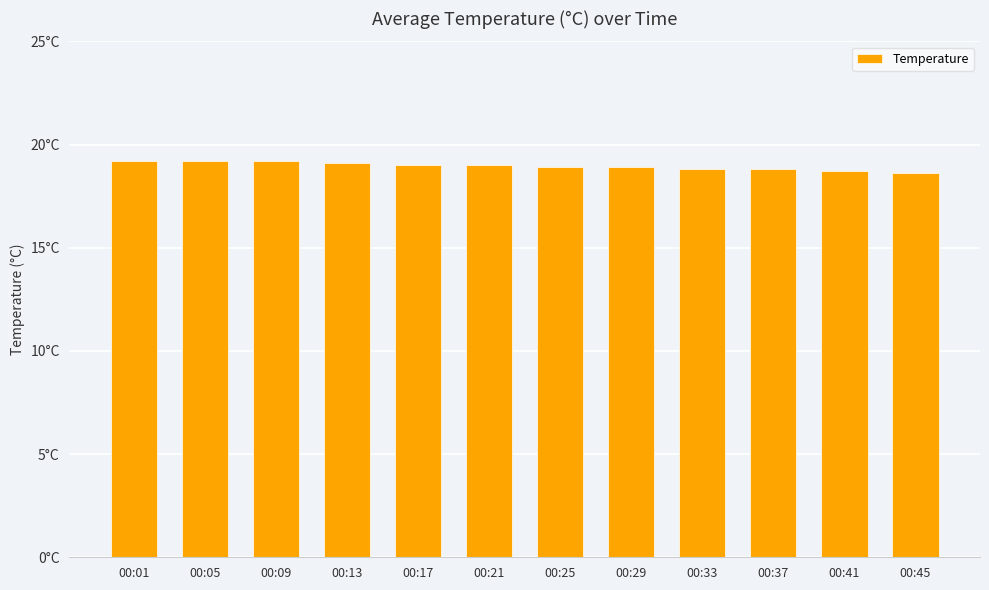

Count the number of data series in this chart.

1